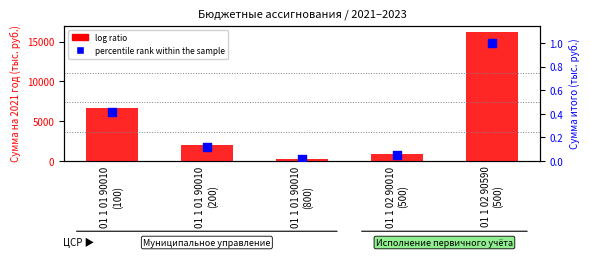

Which series has the largest Y range (max minus min)?

log ratio